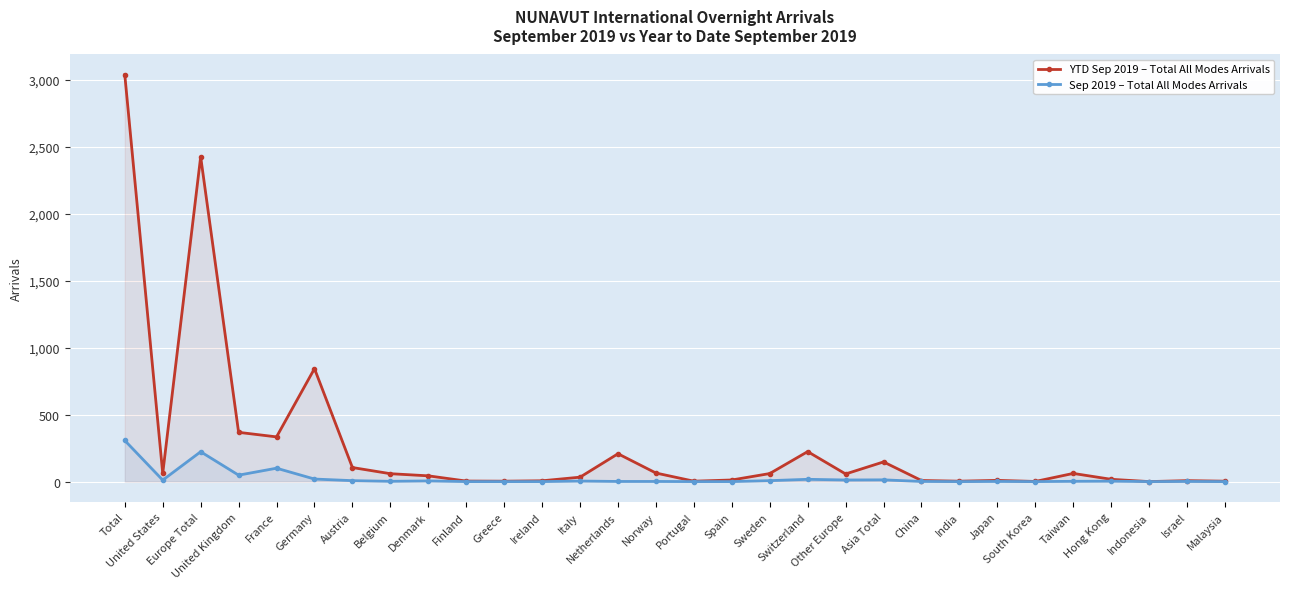

What are all the series names shown in the legend?

YTD Sep 2019 – Total All Modes Arrivals, Sep 2019 – Total All Modes Arrivals